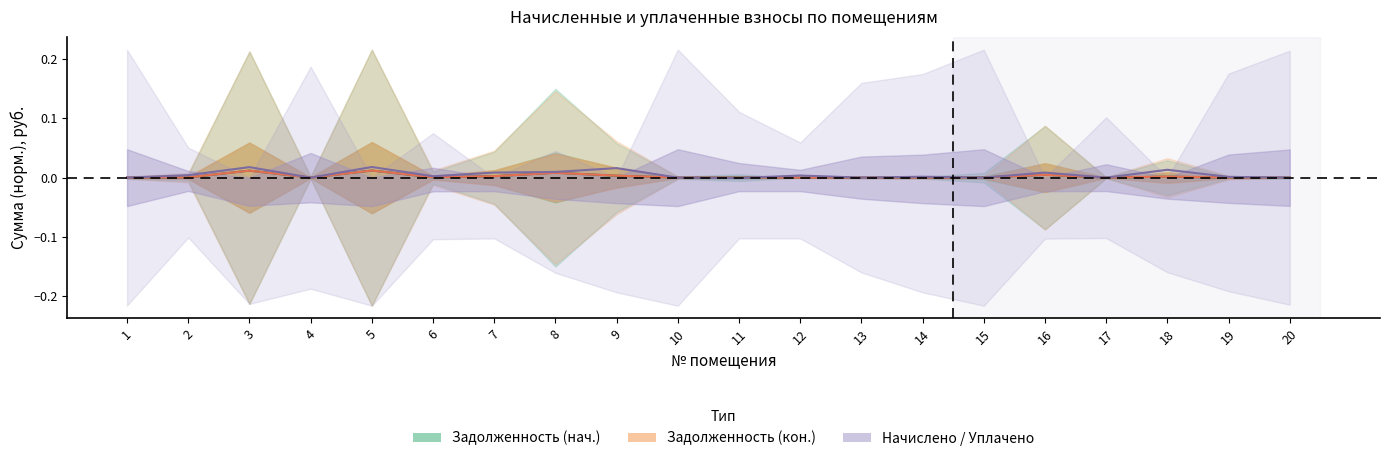

How many intersections are there between задолженность and задолженность_new?

11